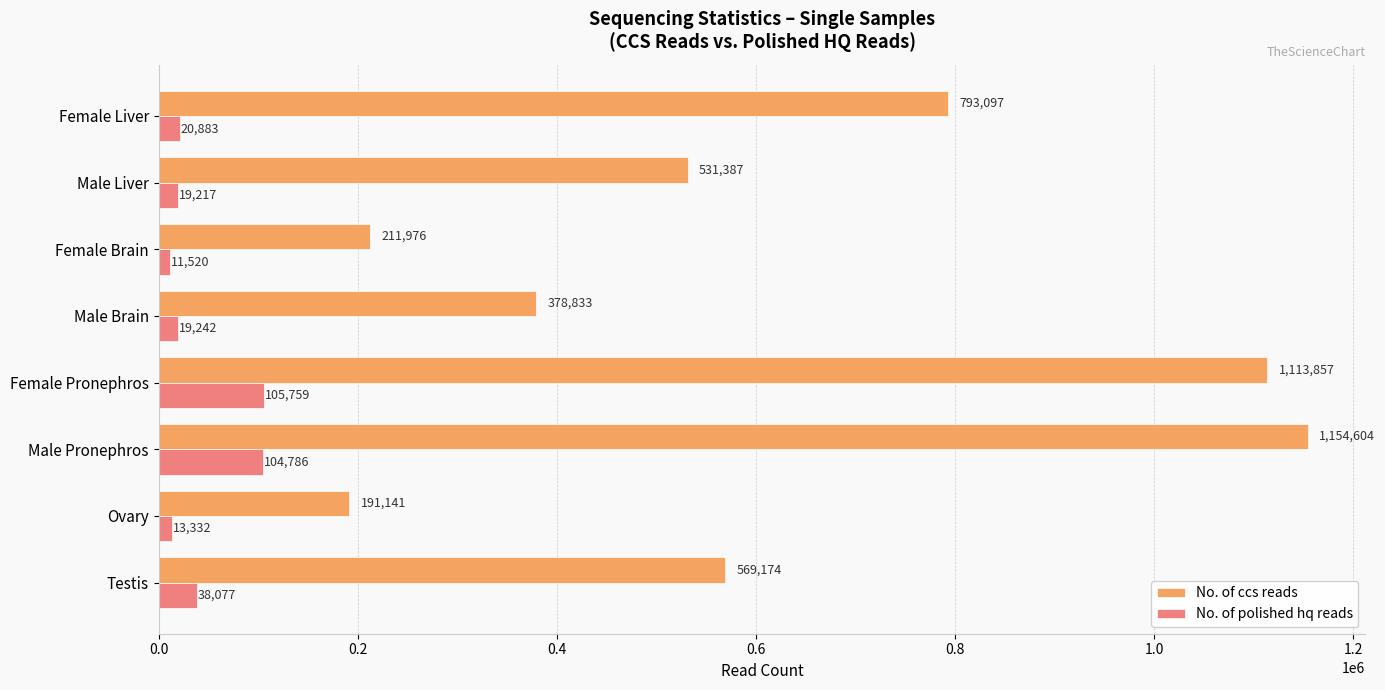

Count the number of data series in this chart.

2